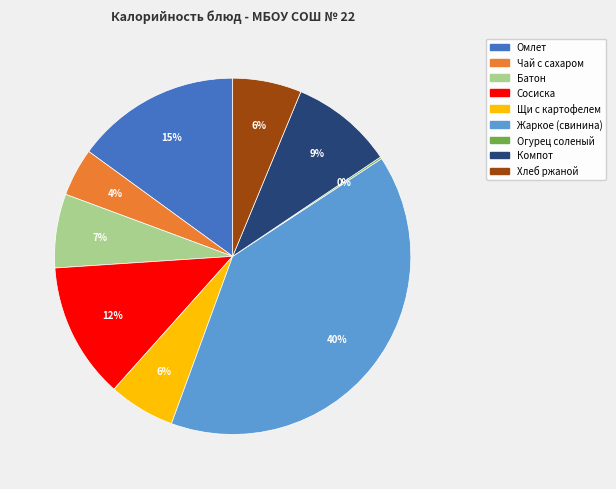

Is there a majority slice in this chart?

No